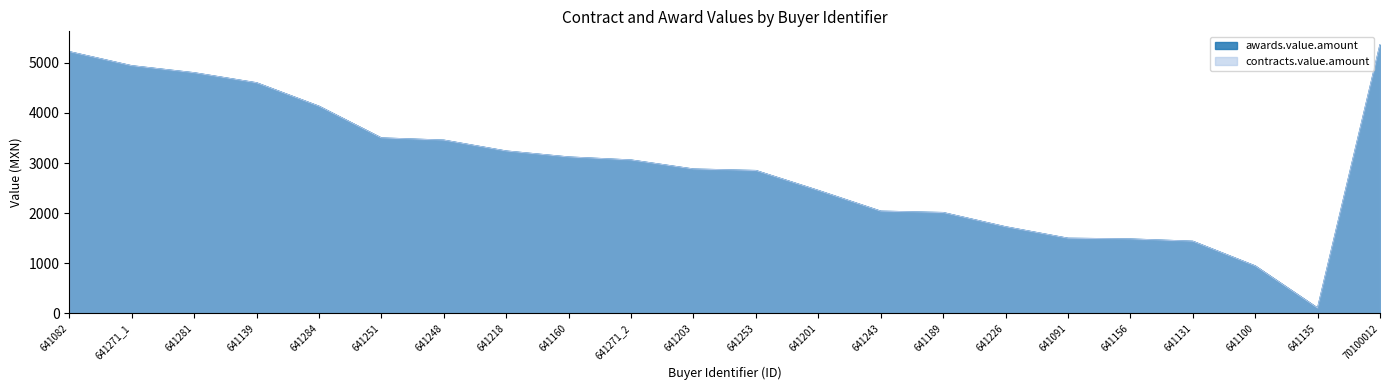

What is the label of the 18th point from the left?

641156